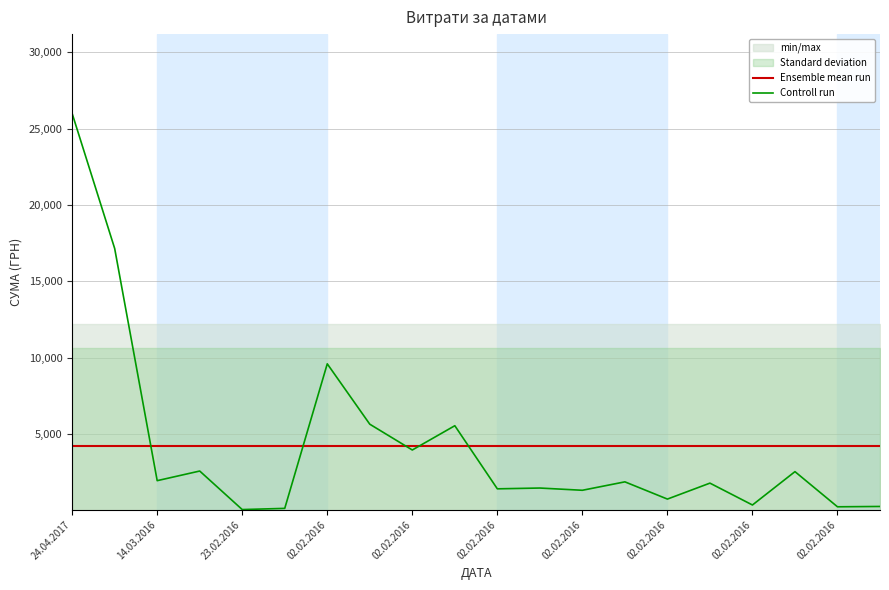

Count the number of categories in the chart.

20